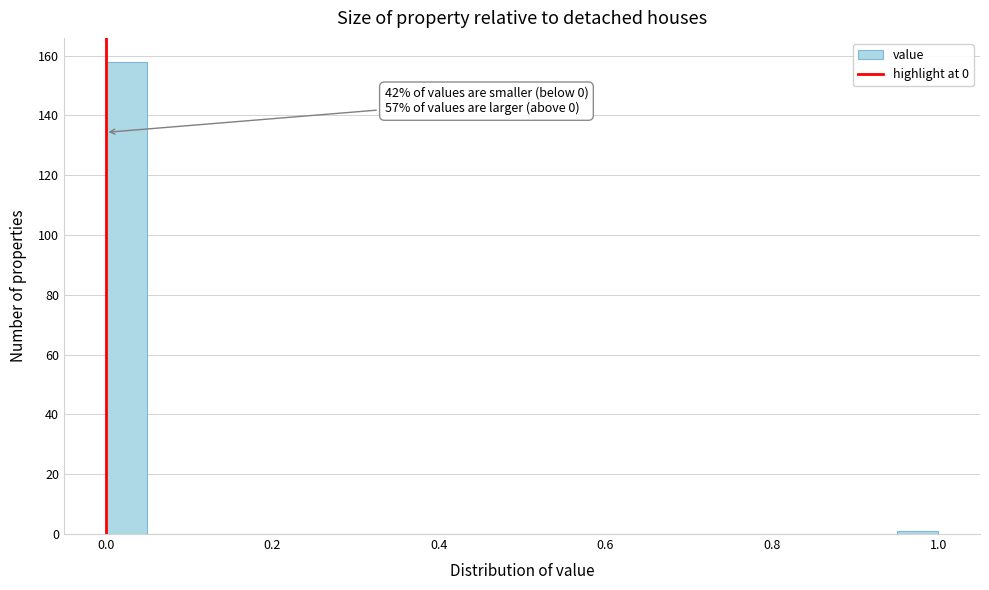

Around what value on the x-axis is the tallest bar? Give the approximate position of its centre, as read against the axis.

0.02